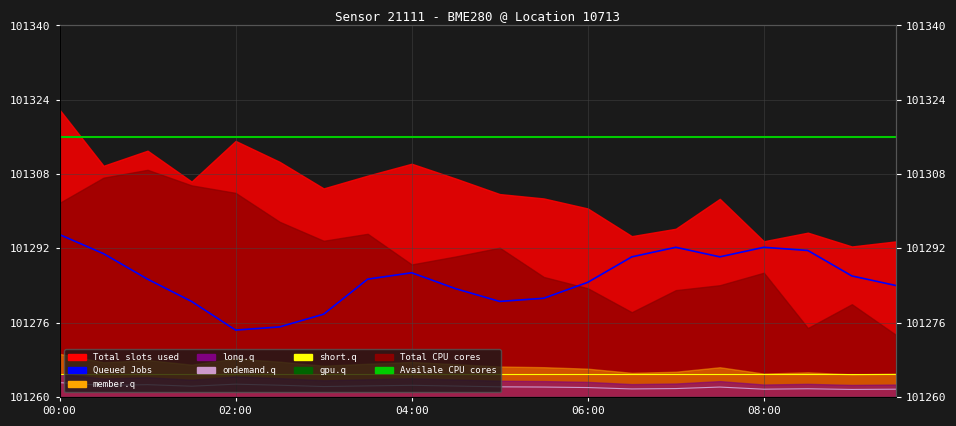

How many interior local valleys does the ondemand.q series have?

6